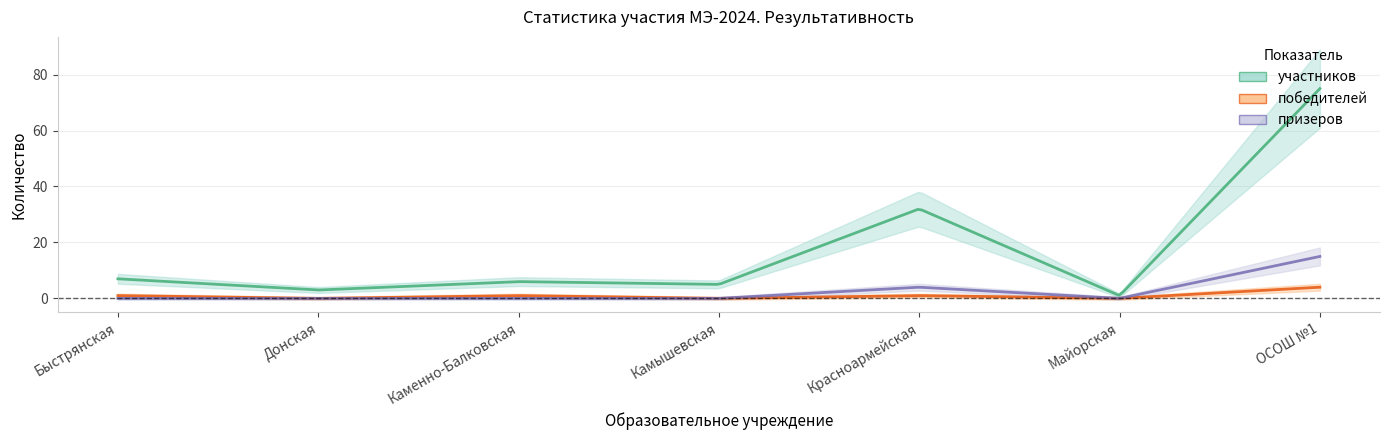

What is the sum of the победителей values at Каменно-Балковская and Быстрянская?

2